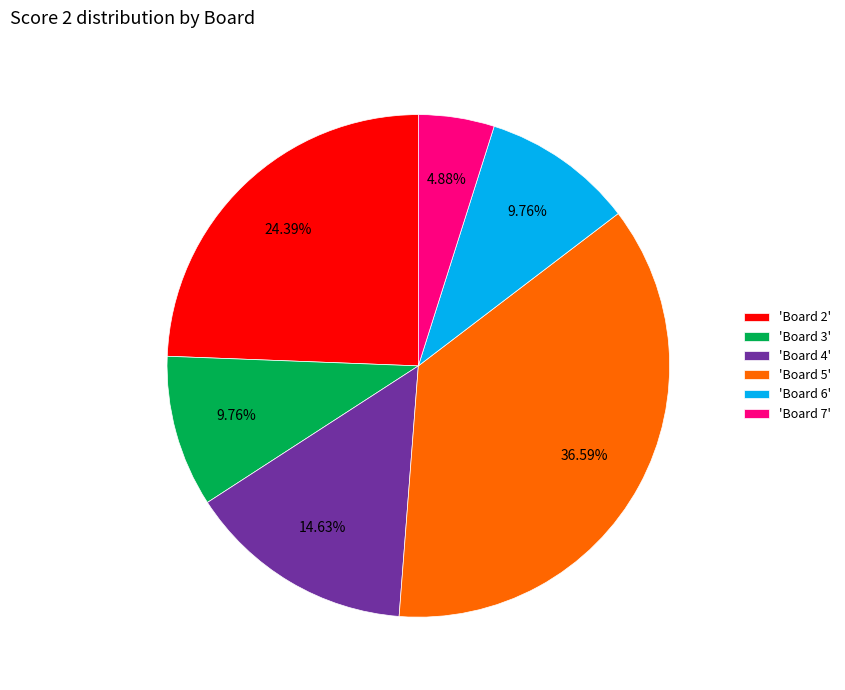

How many segments does this pie chart have?

6